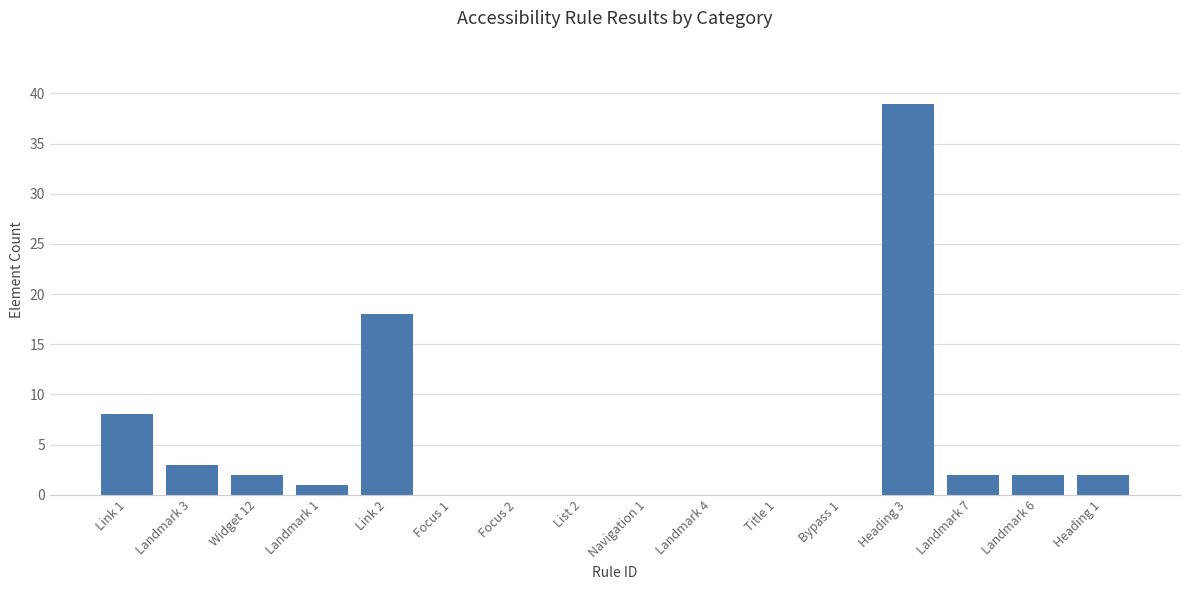

Where is the data nearest to the value 19?

Link 2